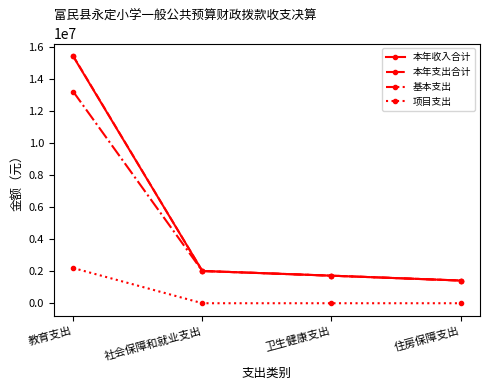

Does the chart have visible grid lines?

No